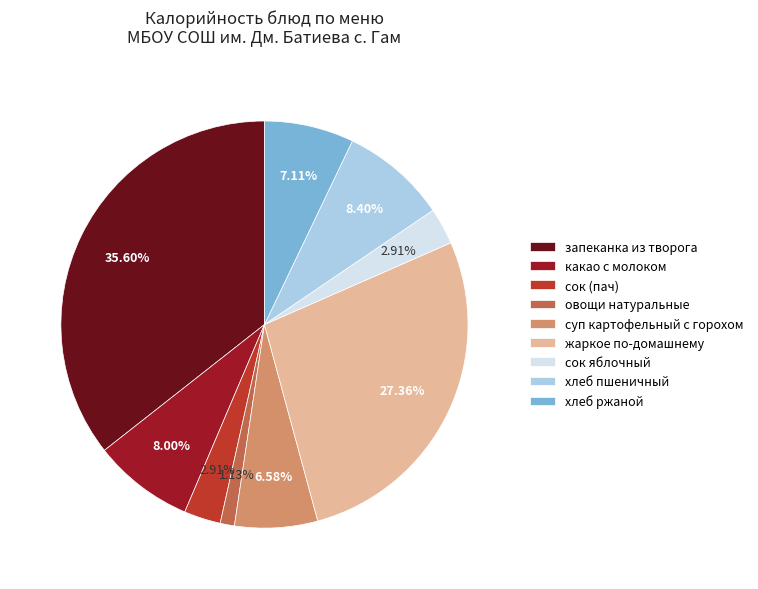

Between жаркое по-домашнему and какао с молоком, which is larger?

жаркое по-домашнему